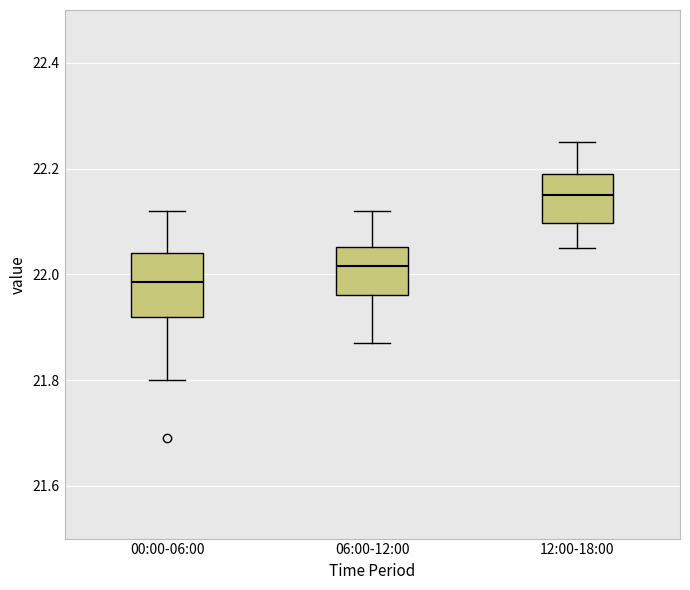

Reading left to right, transcribe this box plot: for each box, give where its median line is, the range the box spans, and where its two whiskers end, as read against the y-axis. The values are not printed on the chart, so give them approximately, as read against the axis.

00:00-06:00: median 21.98, box 21.92 to 22.04, whiskers 21.80 to 22.12
06:00-12:00: median 22.02, box 21.96 to 22.06, whiskers 21.88 to 22.12
12:00-18:00: median 22.16, box 22.10 to 22.20, whiskers 22.06 to 22.26